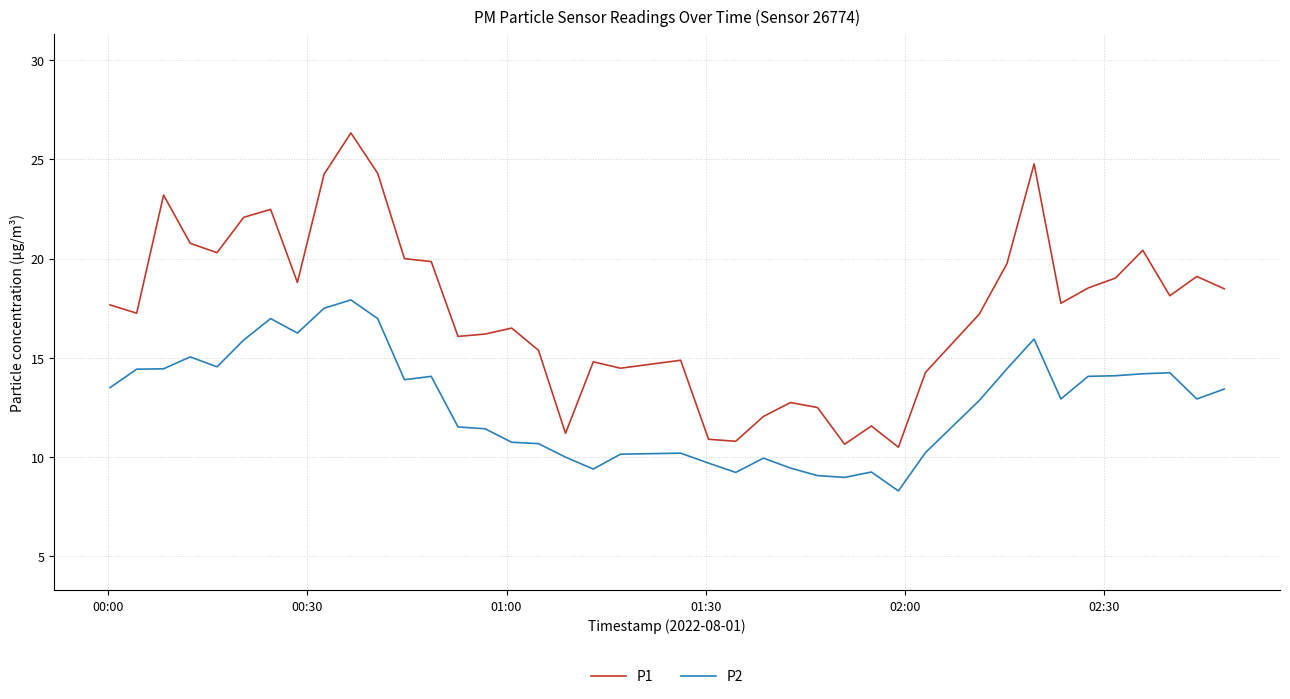

Rank the series by their maximum value, from highest to lowest.

P1, P2